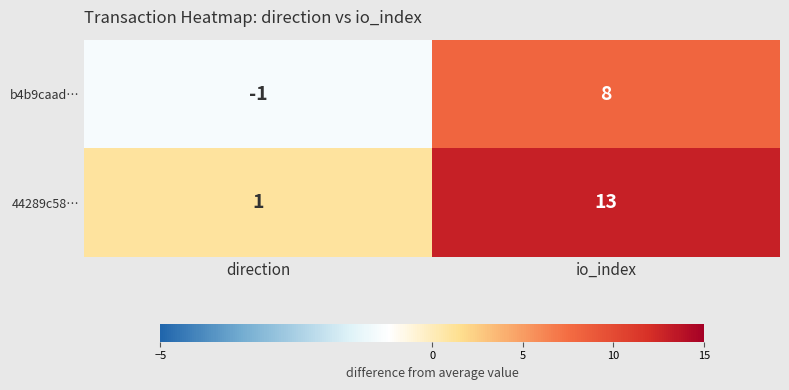

What is the difference between the maximum and minimum values in the b4b9caad… series?

9